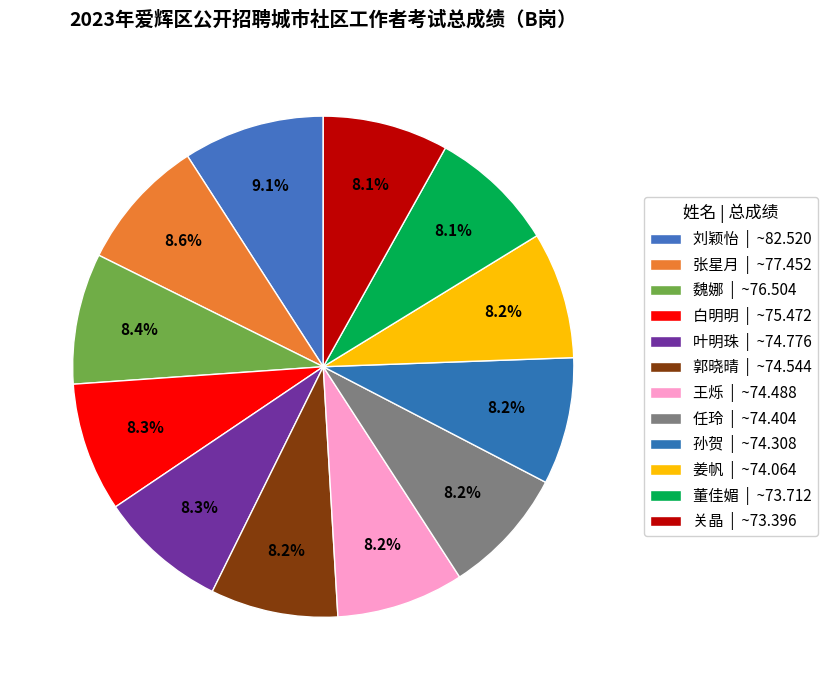

What percentage is NOT represented by 关晶?

91.9%